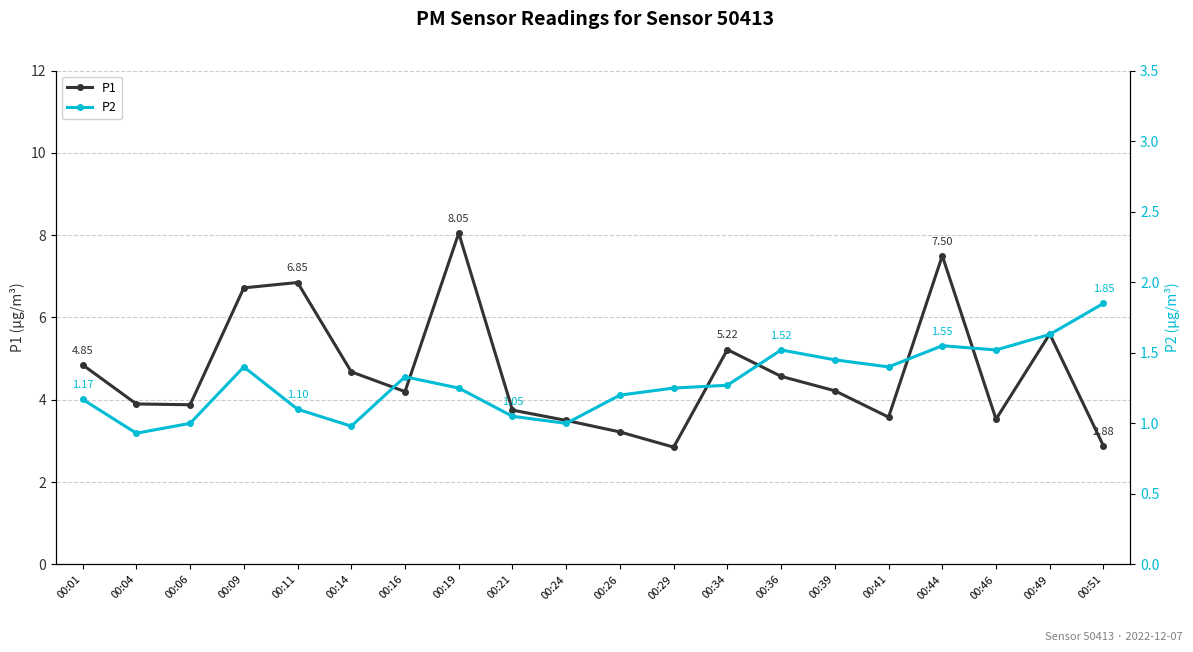

What is the average value of the P1 series?

4.7